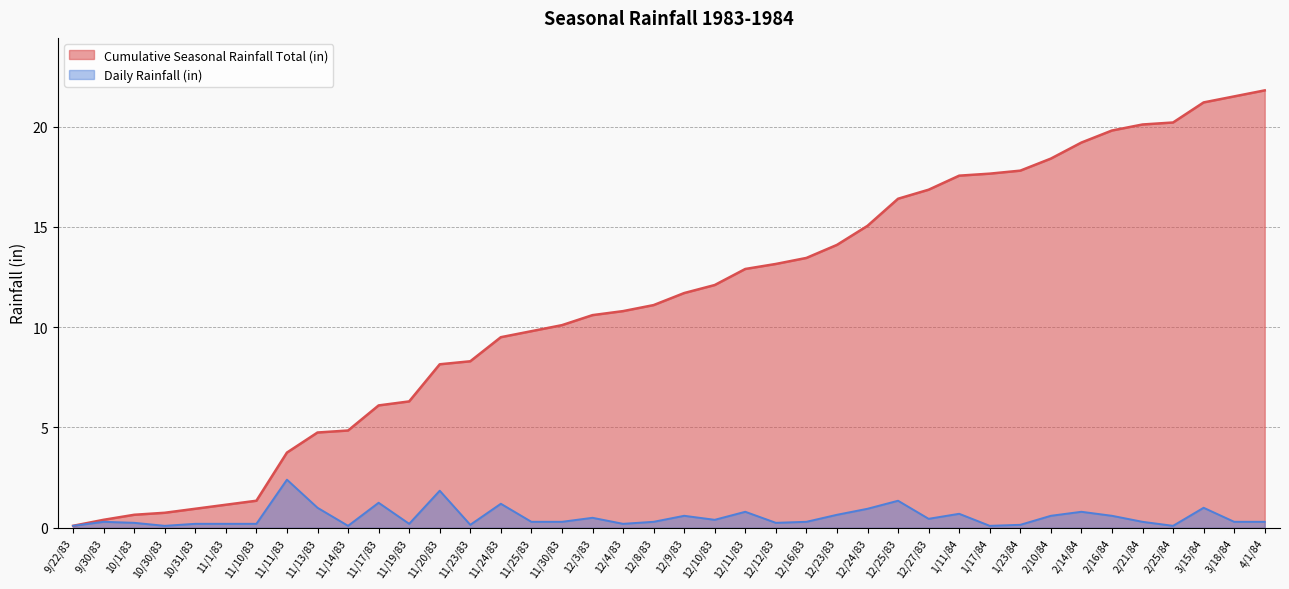

Where does the Cumulative Seasonal Rainfall Total (in) series first go above 11?

12/8/83